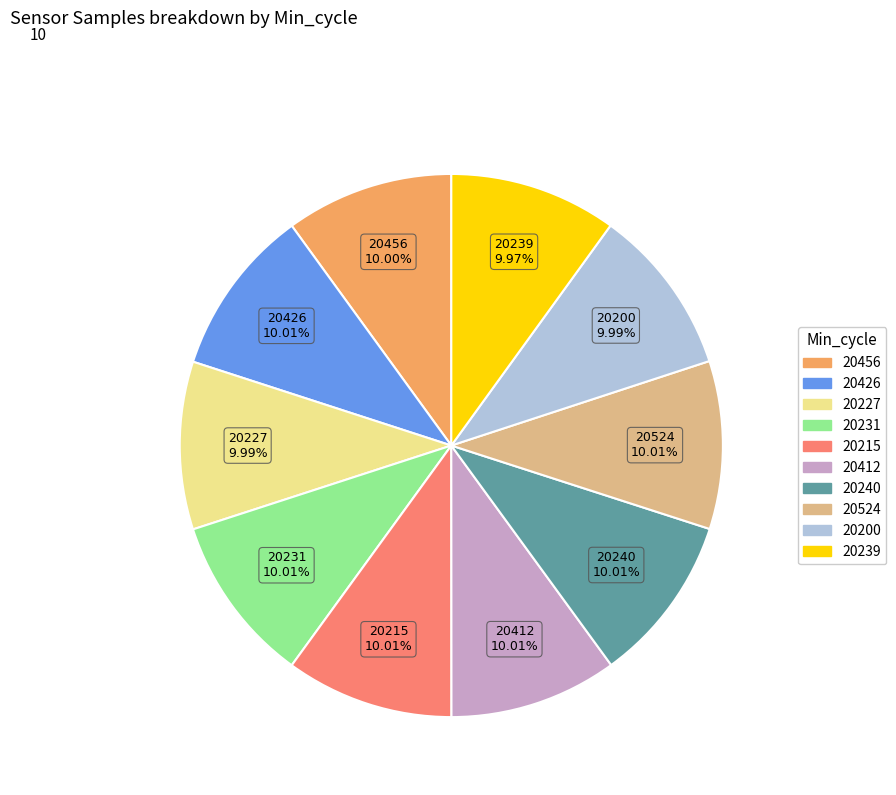

Approximately how many times larger is the value at 20239 compared to 20240?

1.0